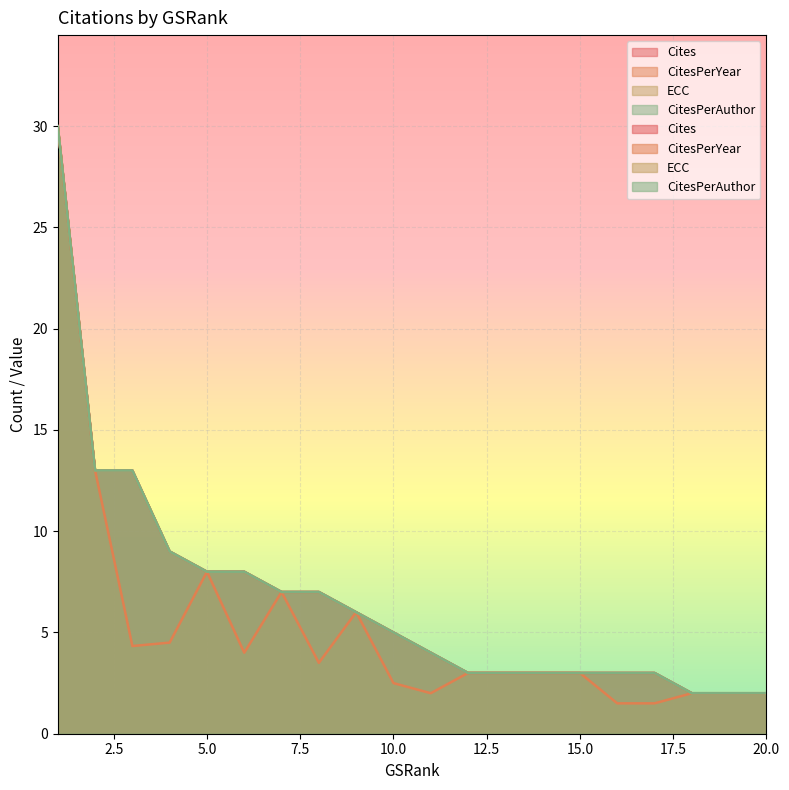

Which label corresponds to the largest value in the chart?

1